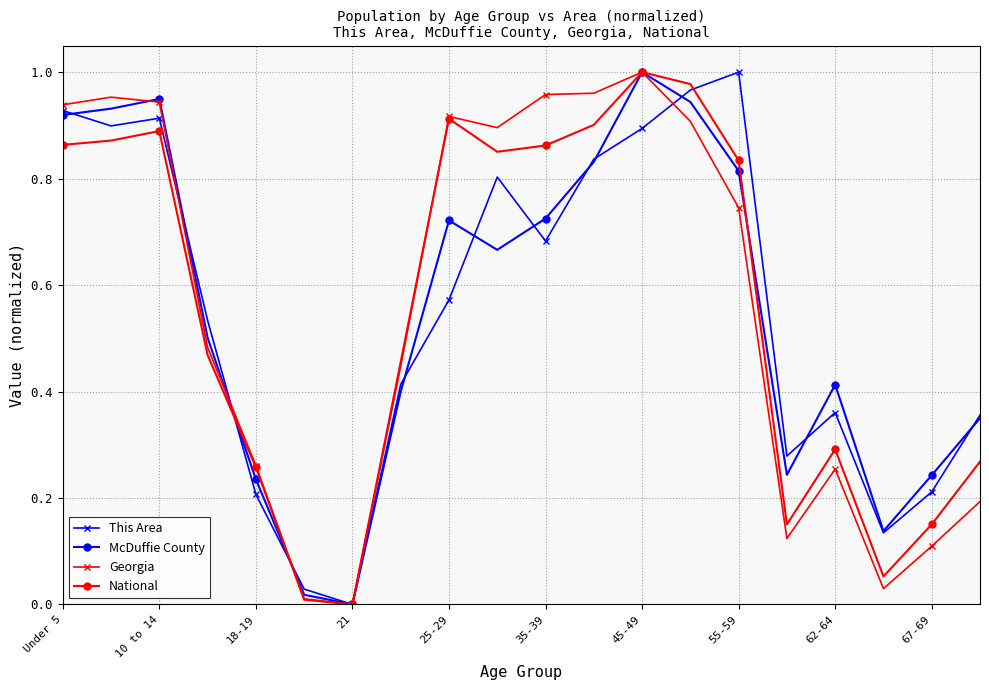

True or false: Georgia has more than 2 interior local peaks.

True